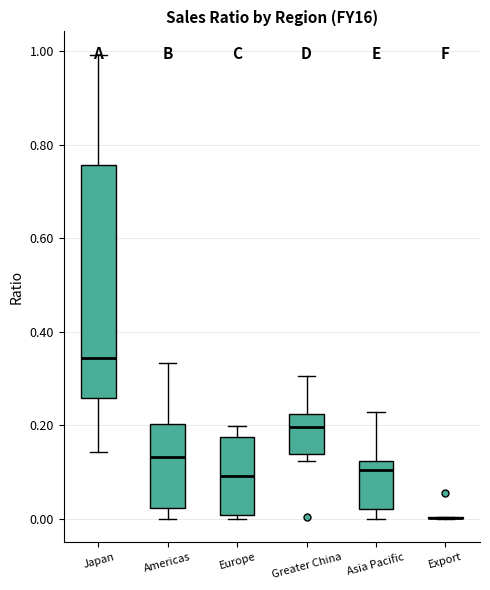

Which box is the tallest, from its lower edge to its upper edge?

Japan